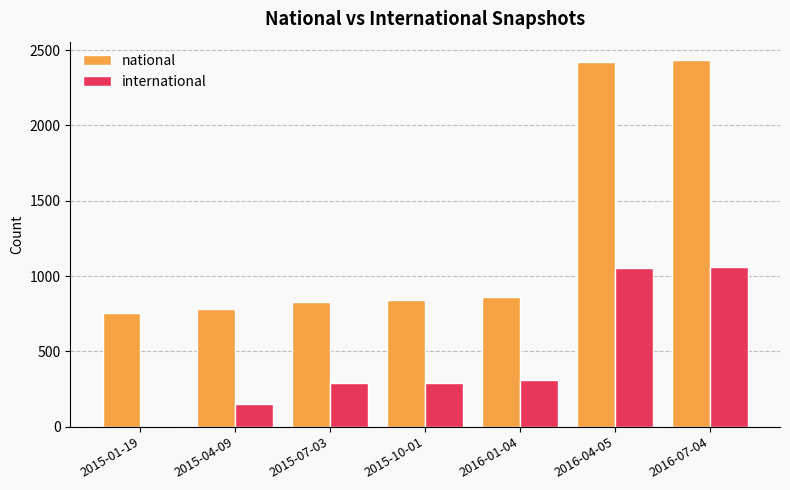

Count the number of data series in this chart.

2